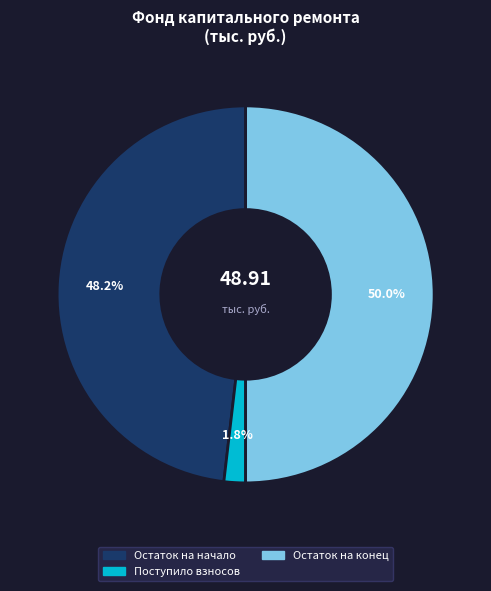

Count the number of slices in the pie.

3